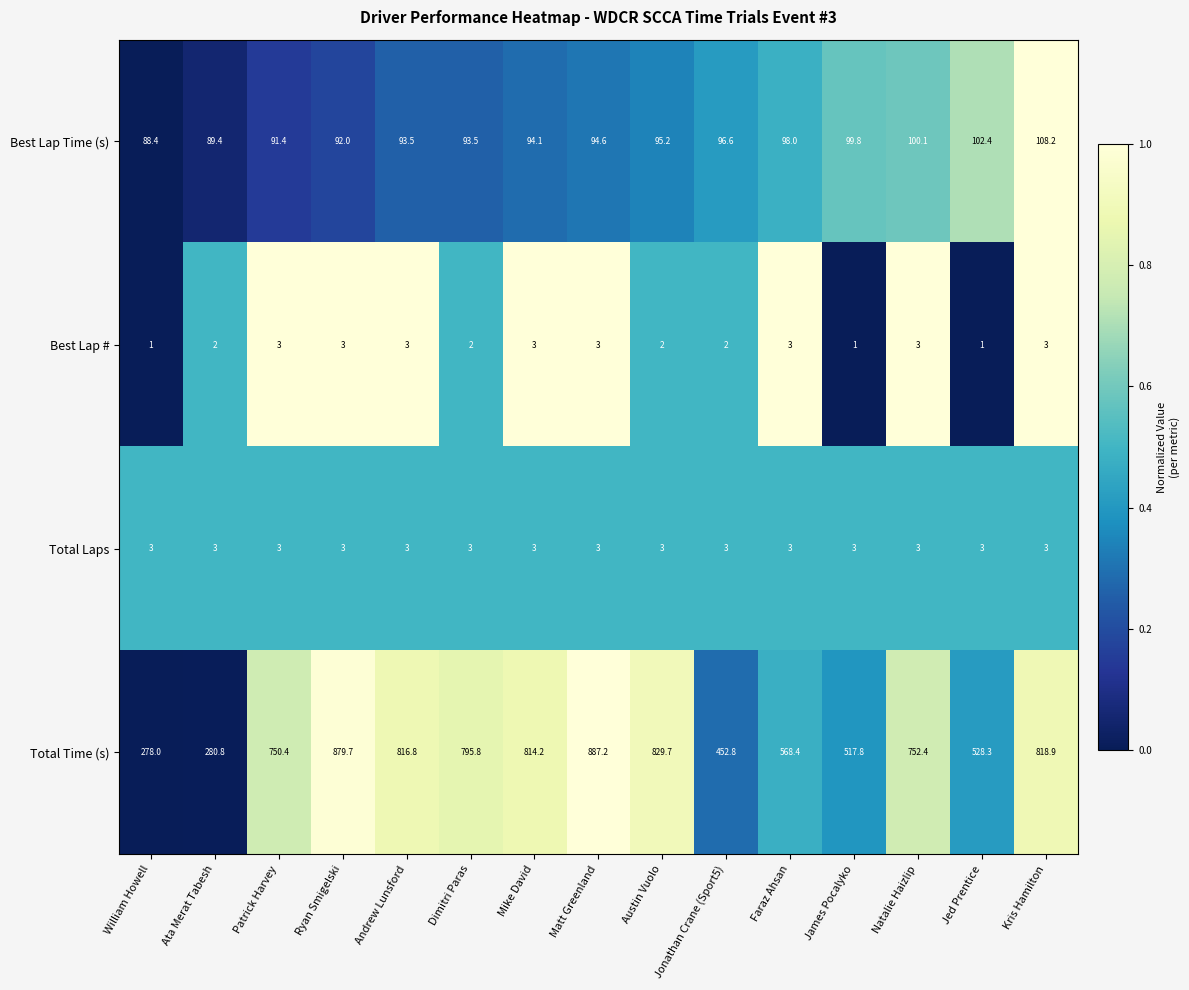

Is it true that Total Laps equals 5.0 at Patrick Harvey?

False